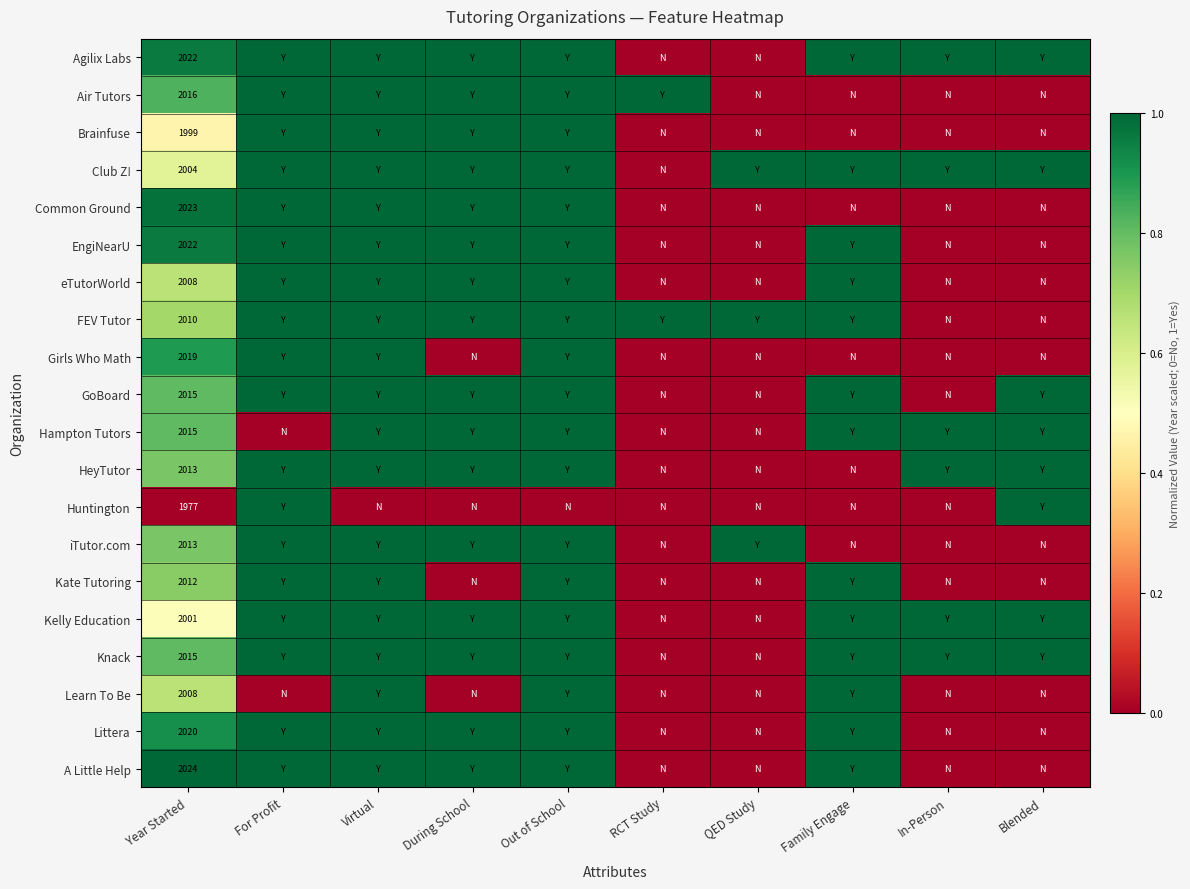

Count the FEV Tutor values in the range 0 to 1.

10